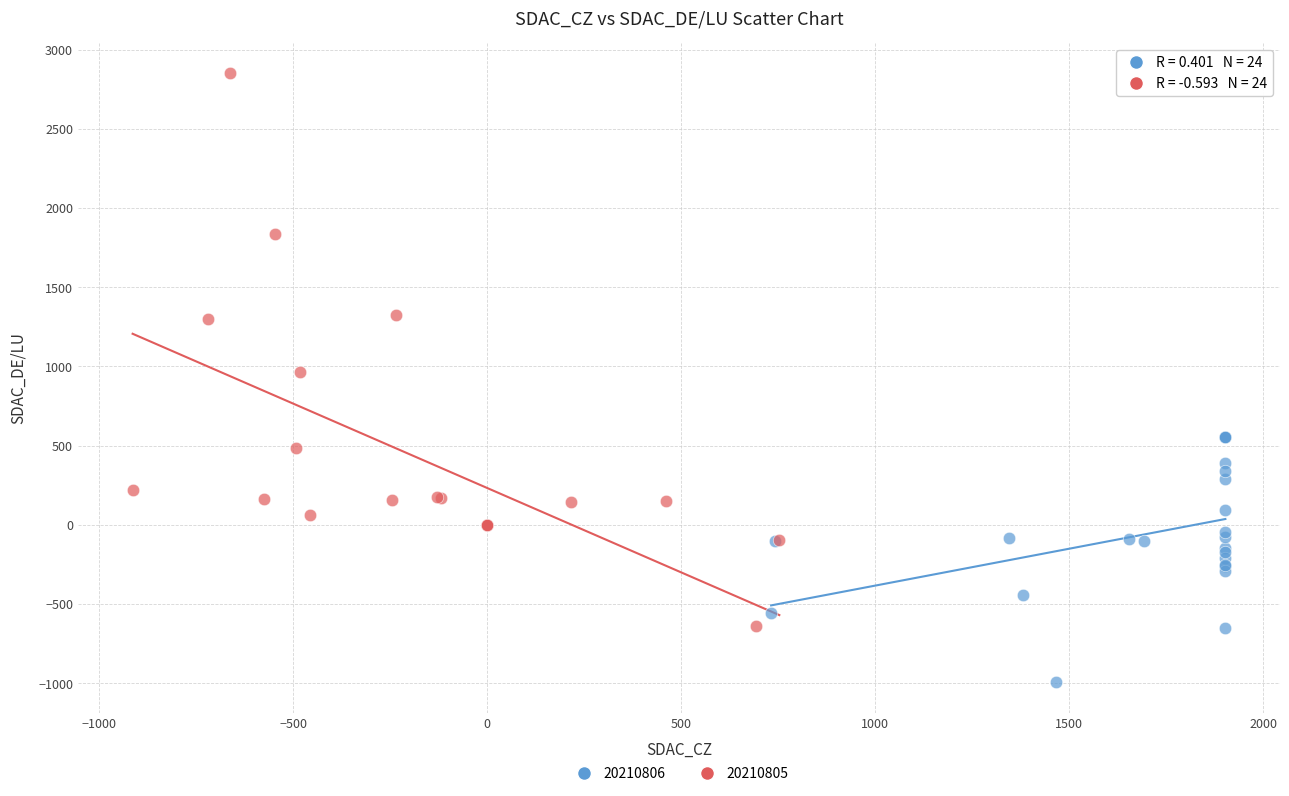

What are all the series names shown in the legend?

20210806, 20210805